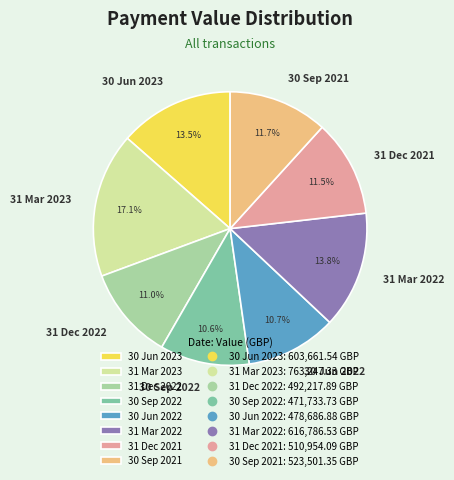

Combined, do 31 Mar 2023 and 30 Jun 2022 account for over 50%?

No